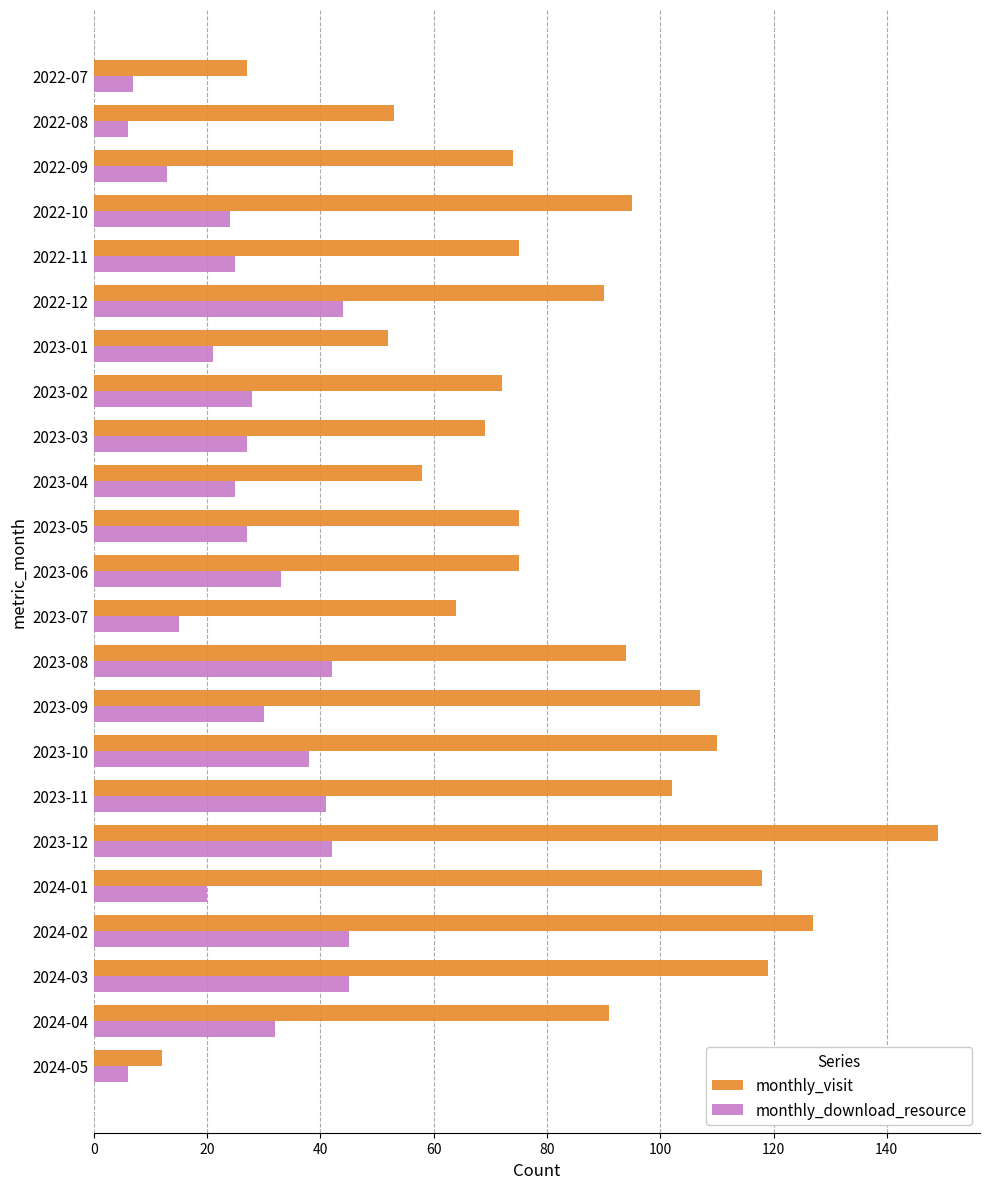

Is it true that monthly_download_resource equals 30 at 2023-09?

True